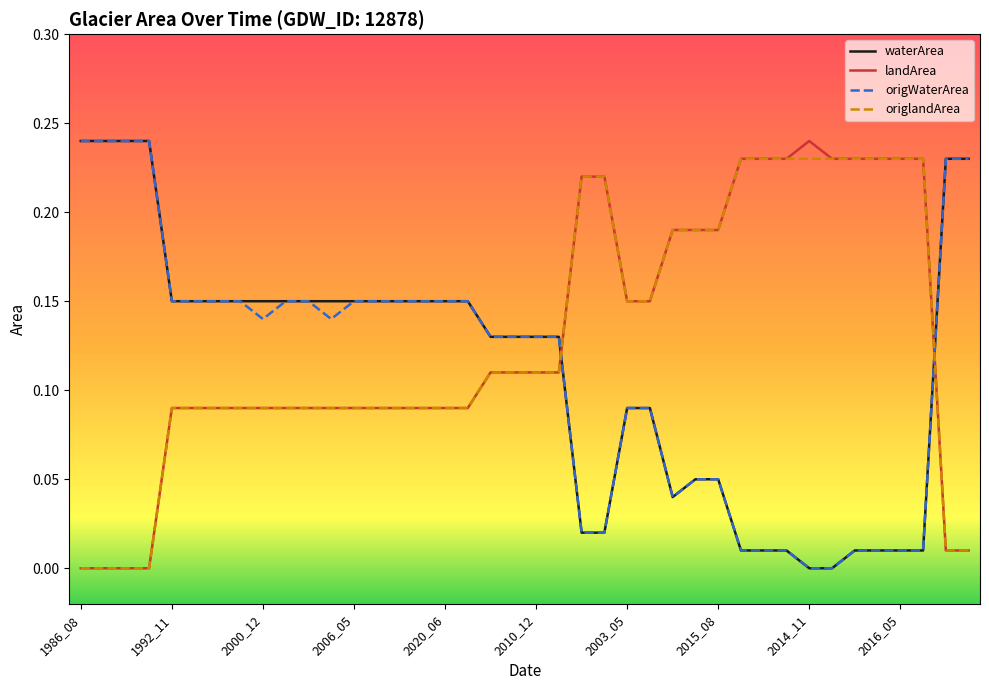

True or false: origWaterArea and landArea cross at least once.

True